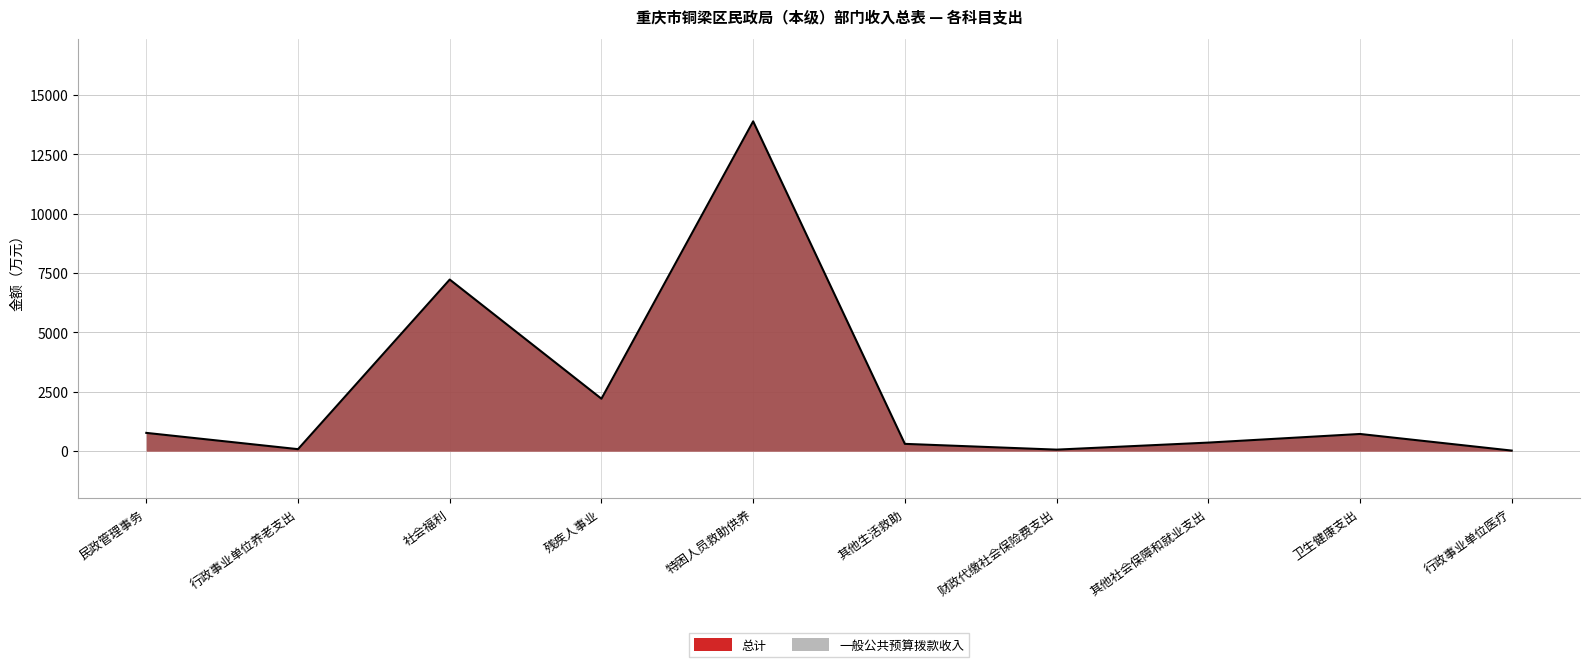

True or false: the data has more than 1 interior local peaks.

True